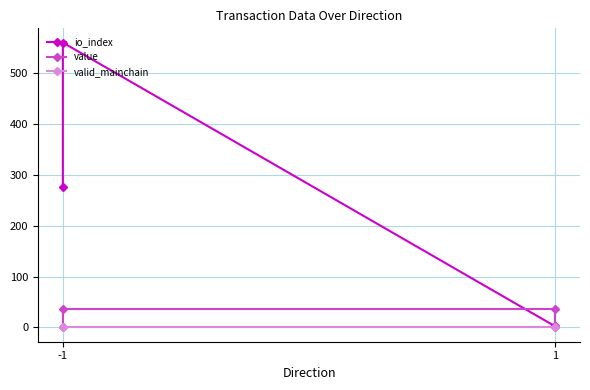

Does the chart have visible grid lines?

Yes